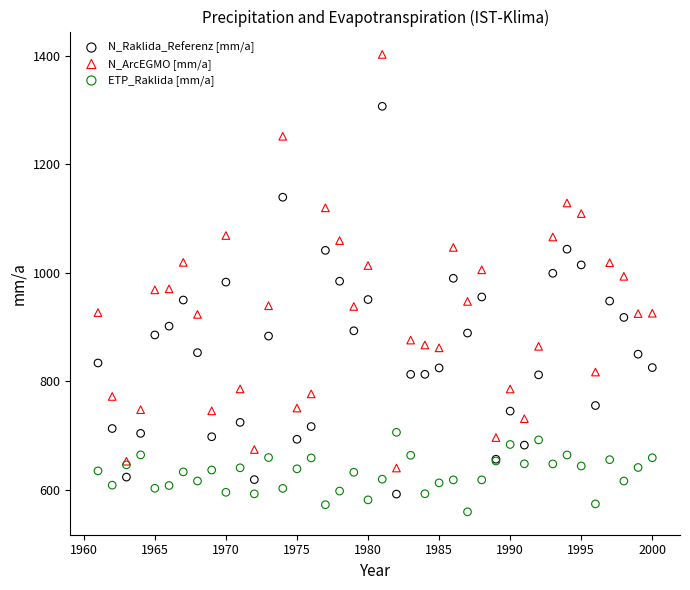

What are all the series names shown in the legend?

N_Raklida_Referenz [mm/a], N_ArcEGMO [mm/a], ETP_Raklida [mm/a]